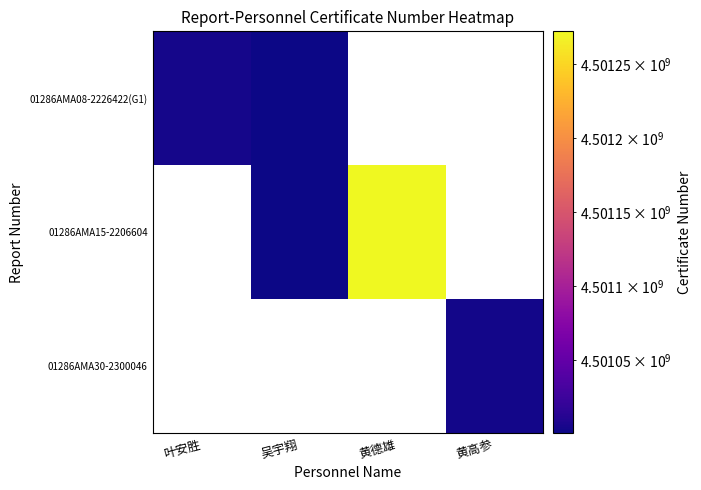

What is the greatest value displayed?

4501272405.0